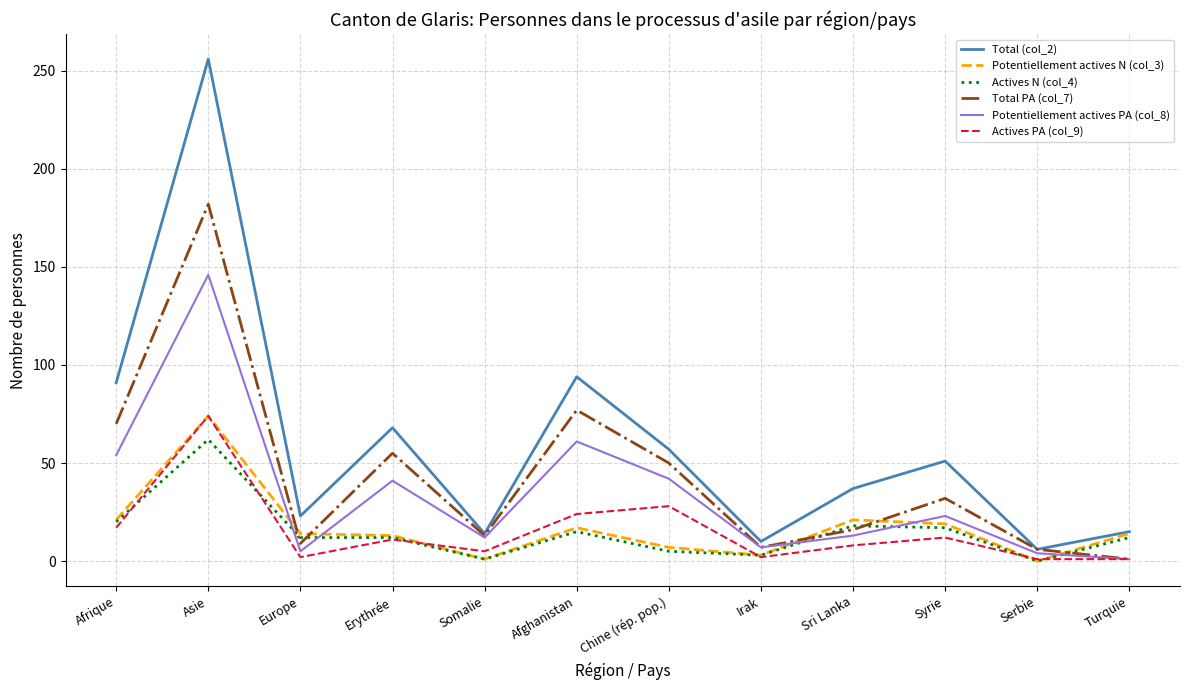

True or false: Total PA (col_7) has more than 1 interior local peaks.

True